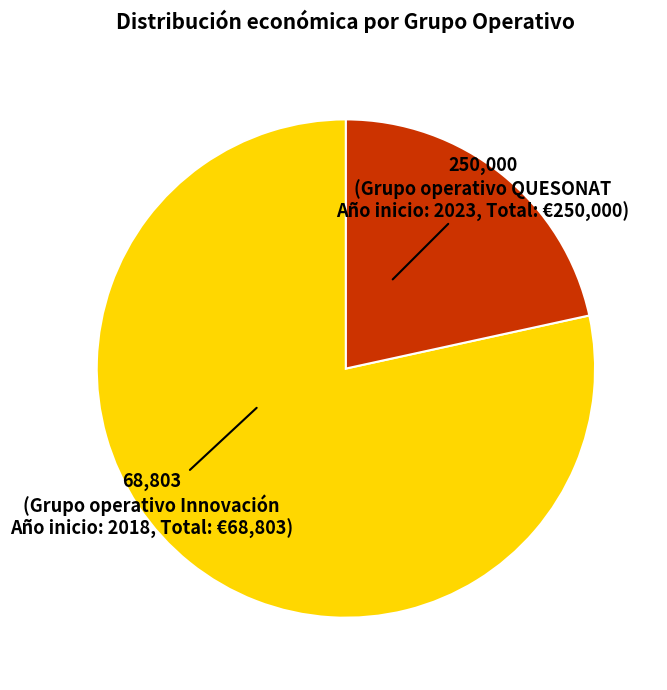

Is there any slice that represents more than half of the pie?

Yes